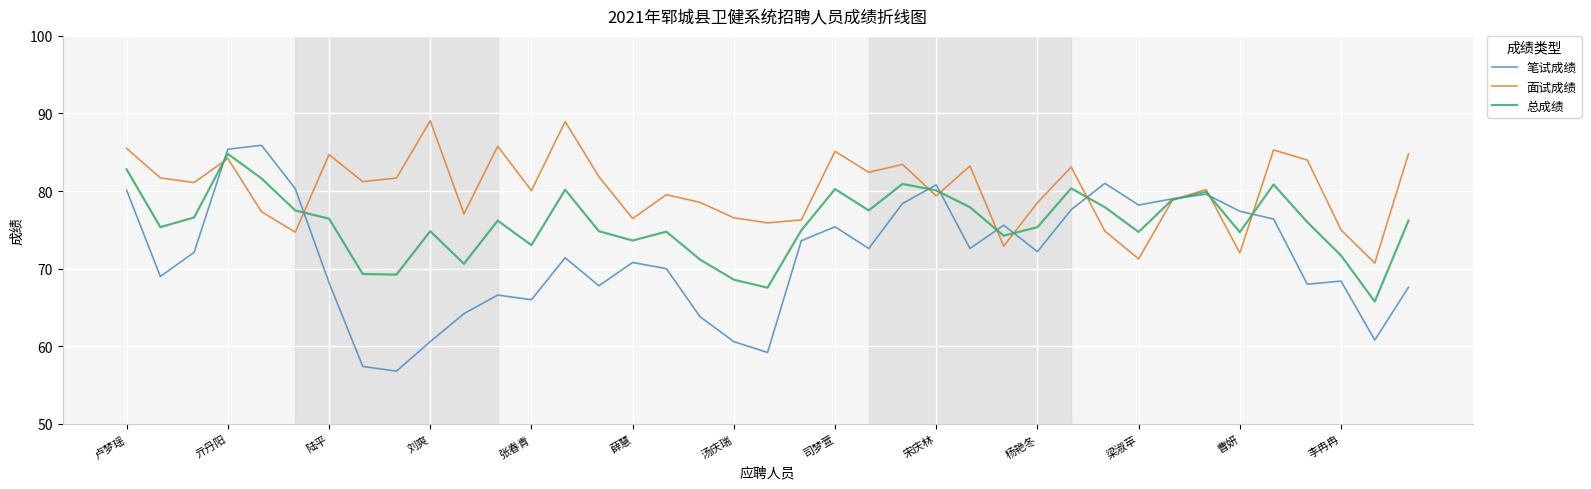

Which series has the widest spread of values?

笔试成绩